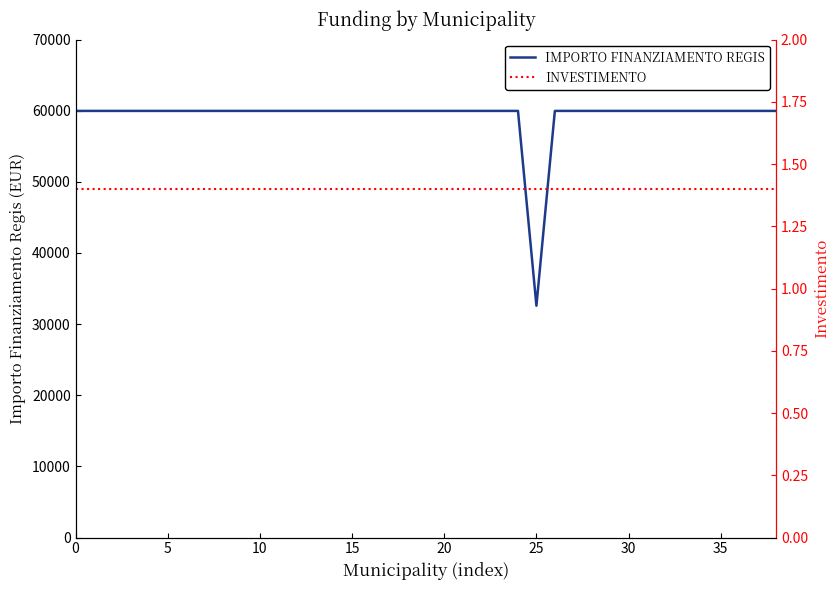

What is the difference between the maximum and minimum values in the IMPORTO FINANZIAMENTO REGIS series?

27377